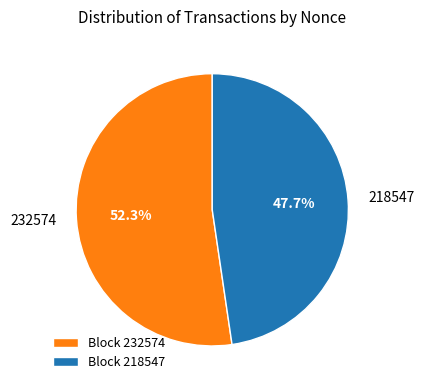

What is the total percentage of 232574 and 218547?

100.0%